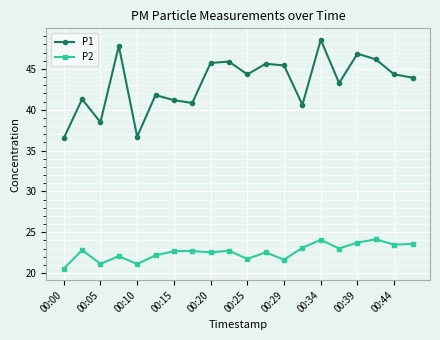

What is the maximum value shown in the chart?

48.6